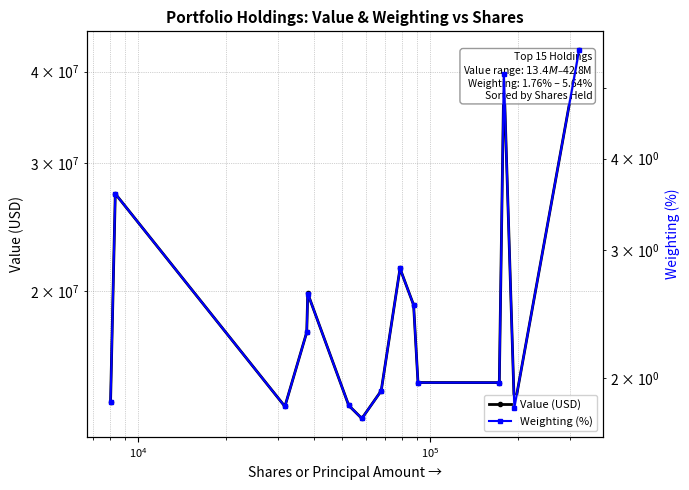

What is the sum of all Value (USD) values?

301709000.0